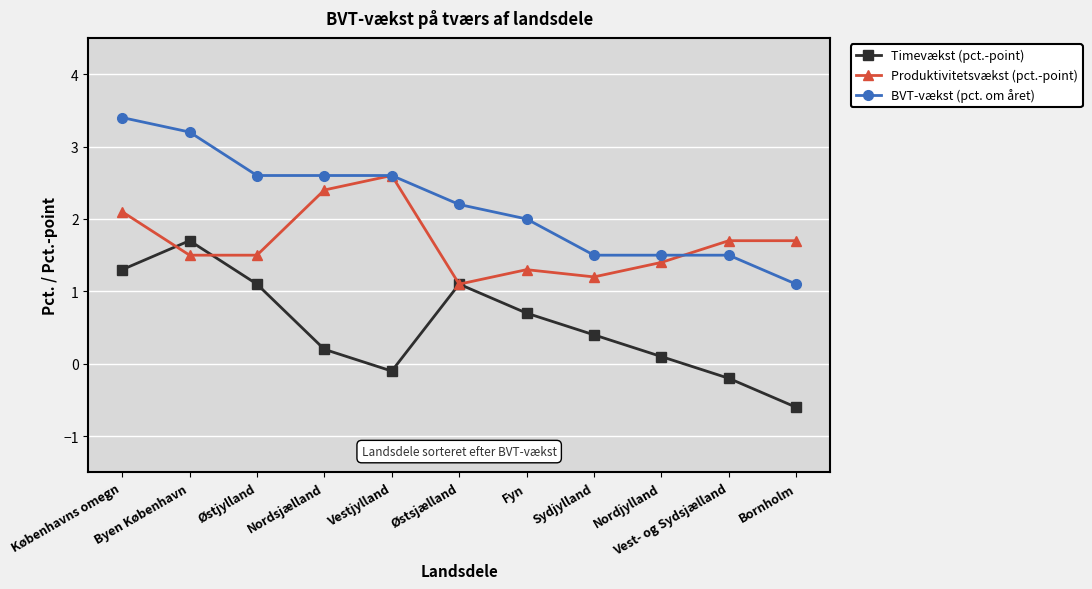

At which label is BVT-vækst (pct. om året) closest to 2?

Fyn